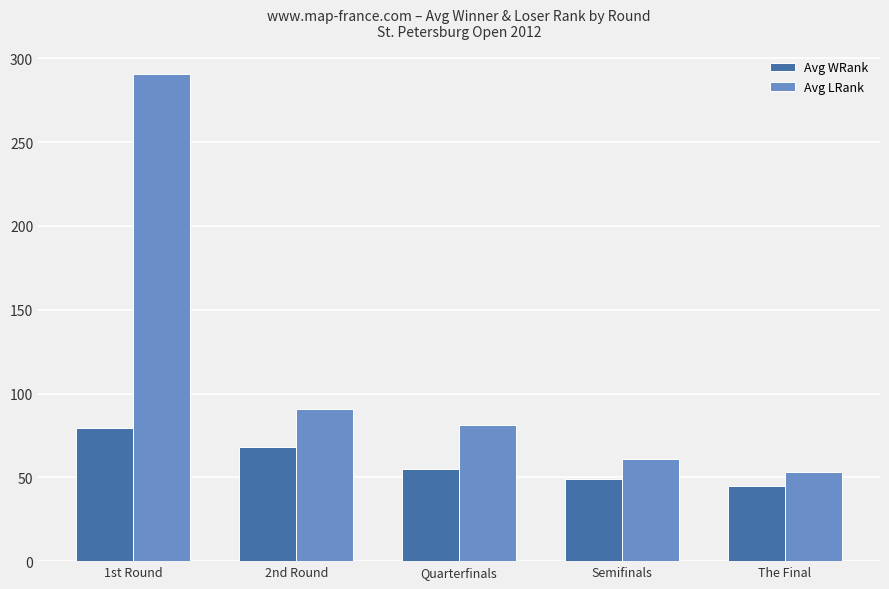

What position from the right is 2nd Round?

4